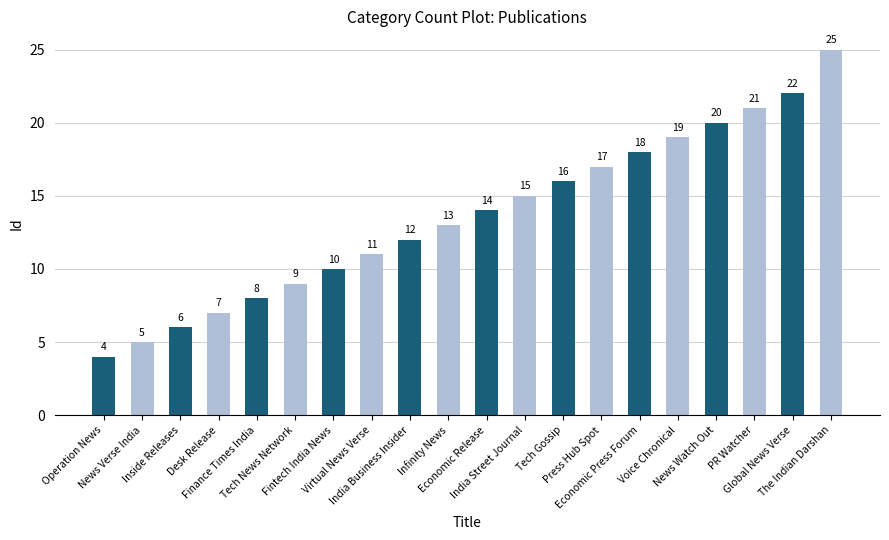

How many distinct data groups are displayed?

1